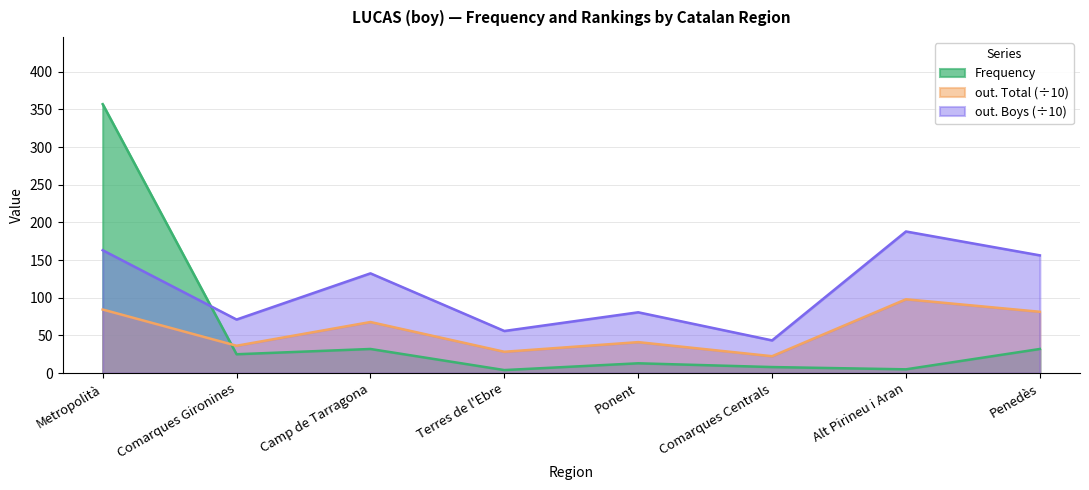

How many interior local peaks does the out. Boys series have?

3